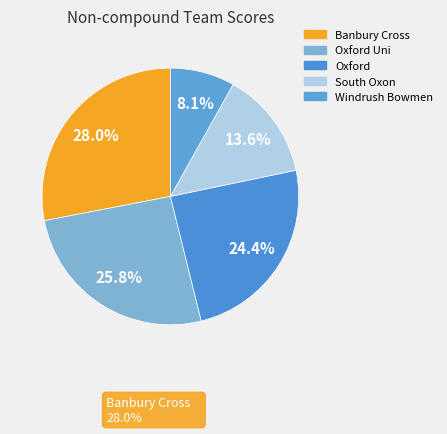

Count the number of slices in the pie.

5